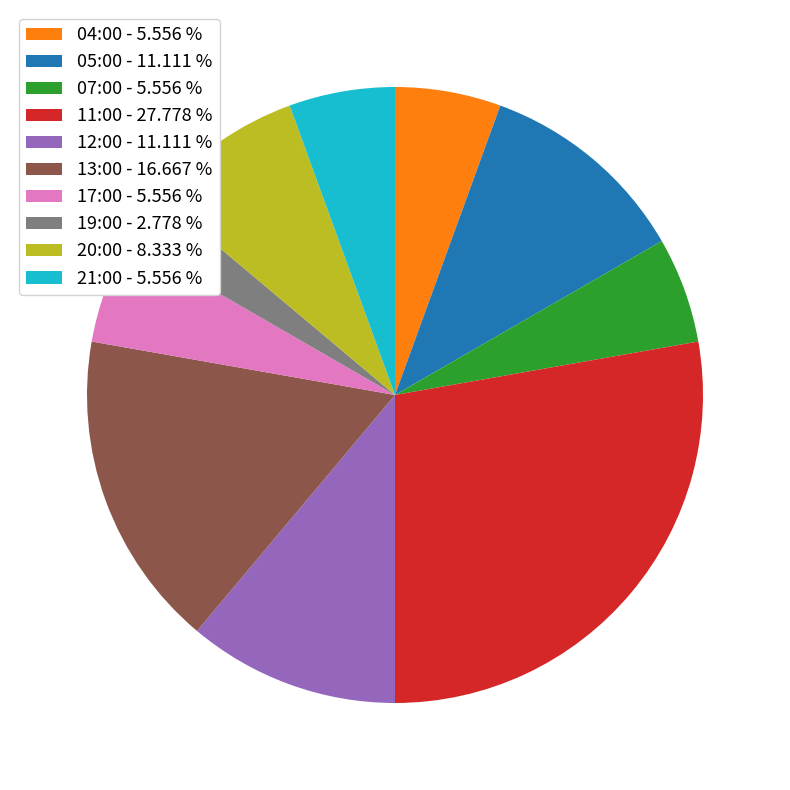

Is there any slice that represents more than half of the pie?

No